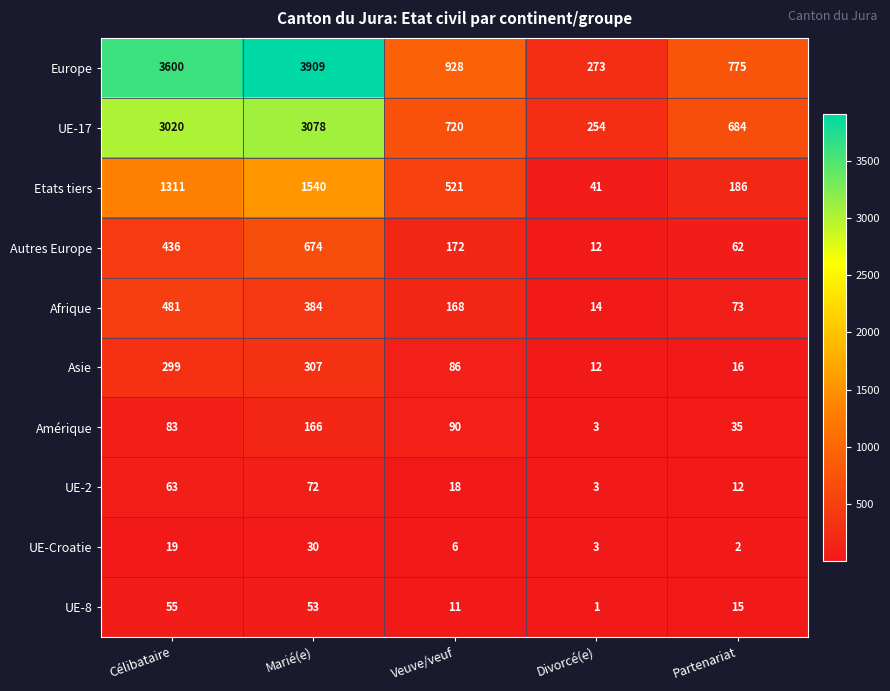

Rank the series by their maximum value, from highest to lowest.

Europe, UE-17, Etats tiers, Autres Europe, Afrique, Asie, Amérique, UE-2, UE-8, UE-Croatie